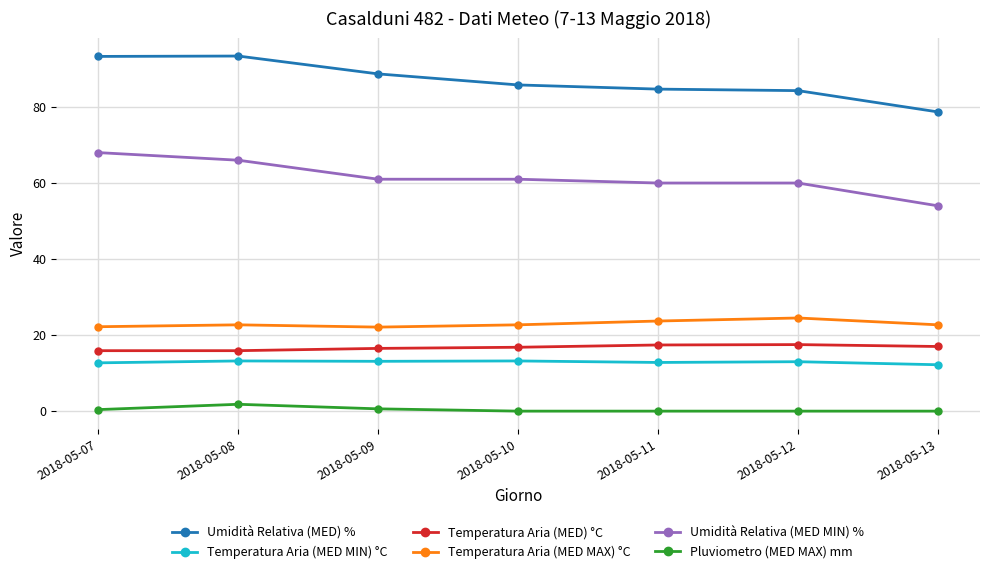

Is it true that Temperatura Aria (MED MAX) °C equals 15.2 at 2018-05-12?

False